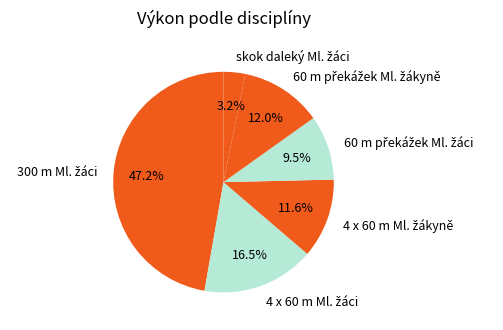

Is there a majority slice in this chart?

No